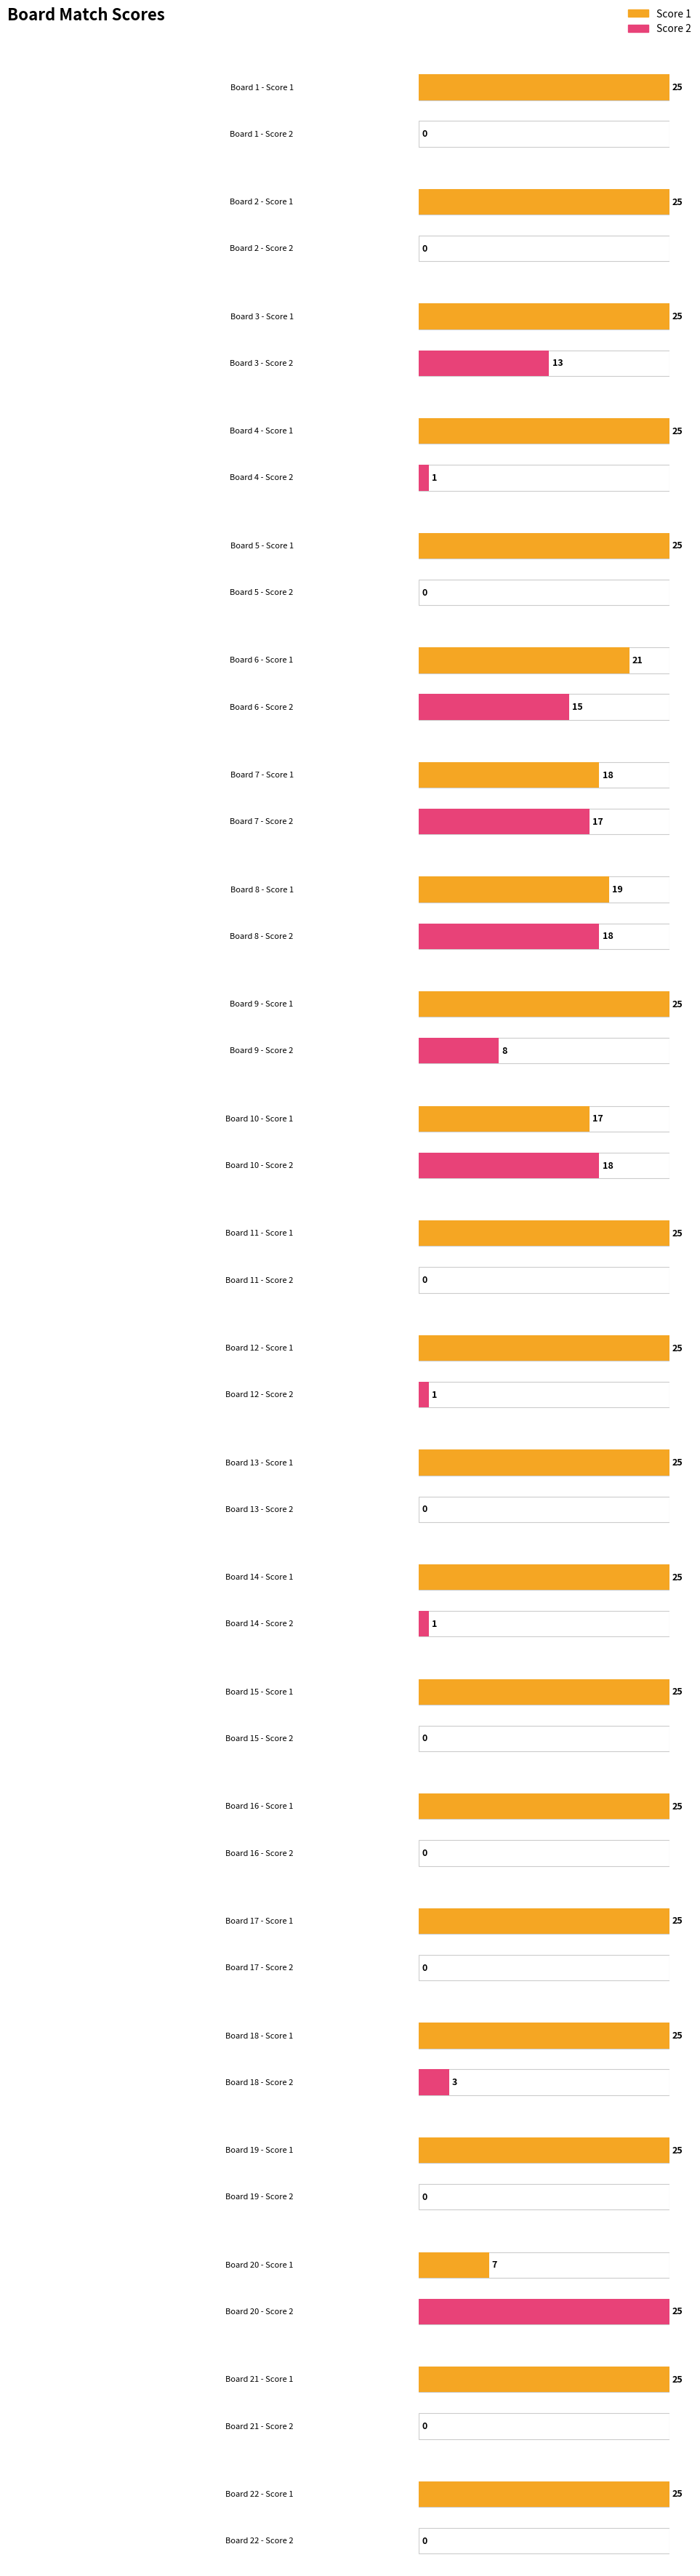

Rank the series by their maximum value, from highest to lowest.

Score 1, Score 2